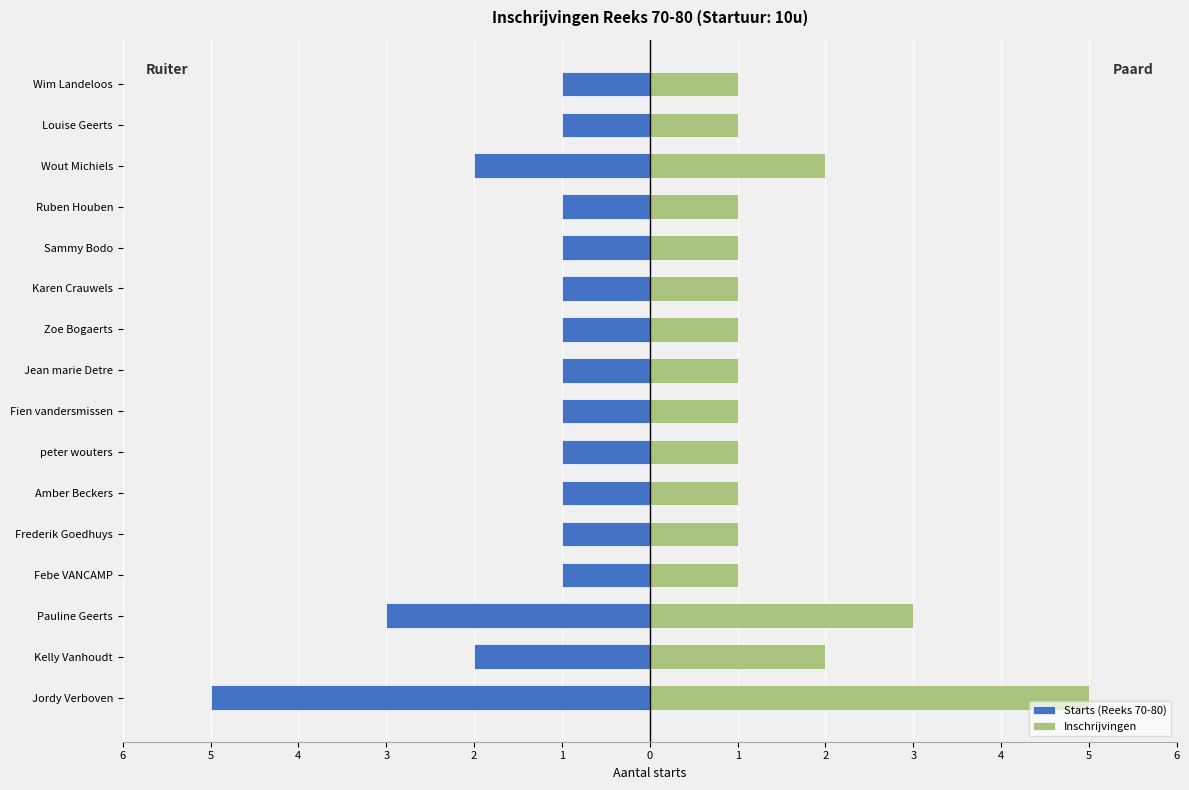

What is the difference between the maximum and minimum values in the Inschrijvingen series?

4